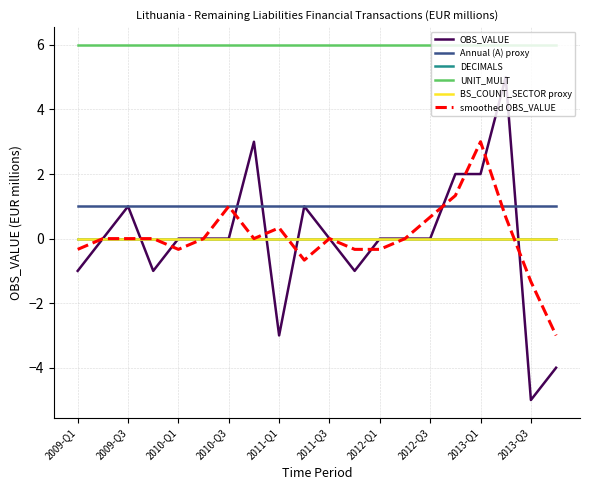

Reading right to left, extract all data points from this chart.

OBS_VALUE: -4.0	-5.0	5.0	2.0	2.0	0.0	0.0	0.0	-1.0	0.0	1.0	-3.0	3.0	0.0	0.0	0.0	-1.0	1.0	0.0	-1.0
Annual (A) proxy: 1.0	1.0	1.0	1.0	1.0	1.0	1.0	1.0	1.0	1.0	1.0	1.0	1.0	1.0	1.0	1.0	1.0	1.0	1.0	1.0
DECIMALS: 0.0	0.0	0.0	0.0	0.0	0.0	0.0	0.0	0.0	0.0	0.0	0.0	0.0	0.0	0.0	0.0	0.0	0.0	0.0	0.0
UNIT_MULT: 6.0	6.0	6.0	6.0	6.0	6.0	6.0	6.0	6.0	6.0	6.0	6.0	6.0	6.0	6.0	6.0	6.0	6.0	6.0	6.0
BS_COUNT_SECTOR proxy: 0.0	0.0	0.0	0.0	0.0	0.0	0.0	0.0	0.0	0.0	0.0	0.0	0.0	0.0	0.0	0.0	0.0	0.0	0.0	0.0
smoothed OBS_VALUE: -3.0	-1.3	0.7	3.0	1.3	0.7	0.0	-0.3	-0.3	0.0	-0.7	0.3	0.0	1.0	0.0	-0.3	0.0	0.0	0.0	-0.3